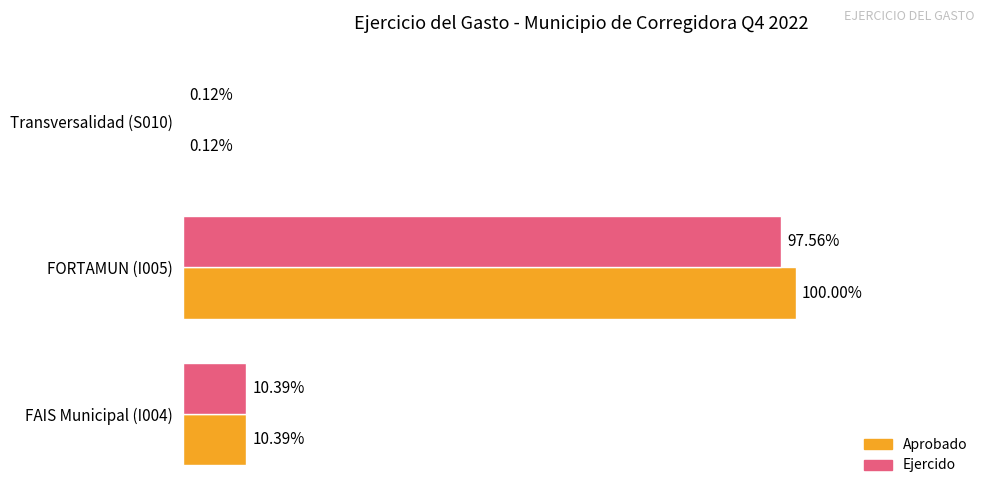

Which series changed the most between FORTAMUN (I005) and Transversalidad (S010)?

Aprobado